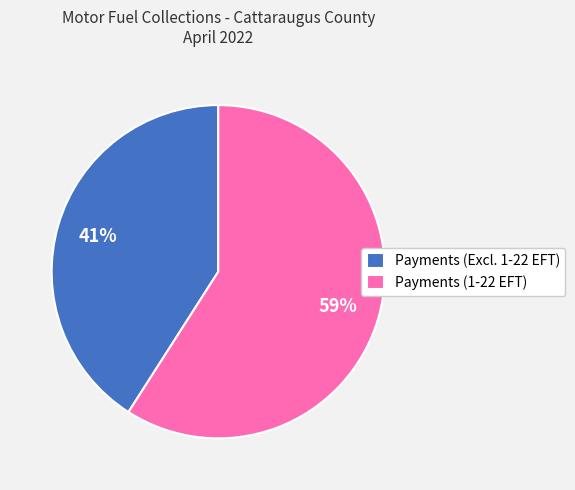

How many segments does this pie chart have?

2